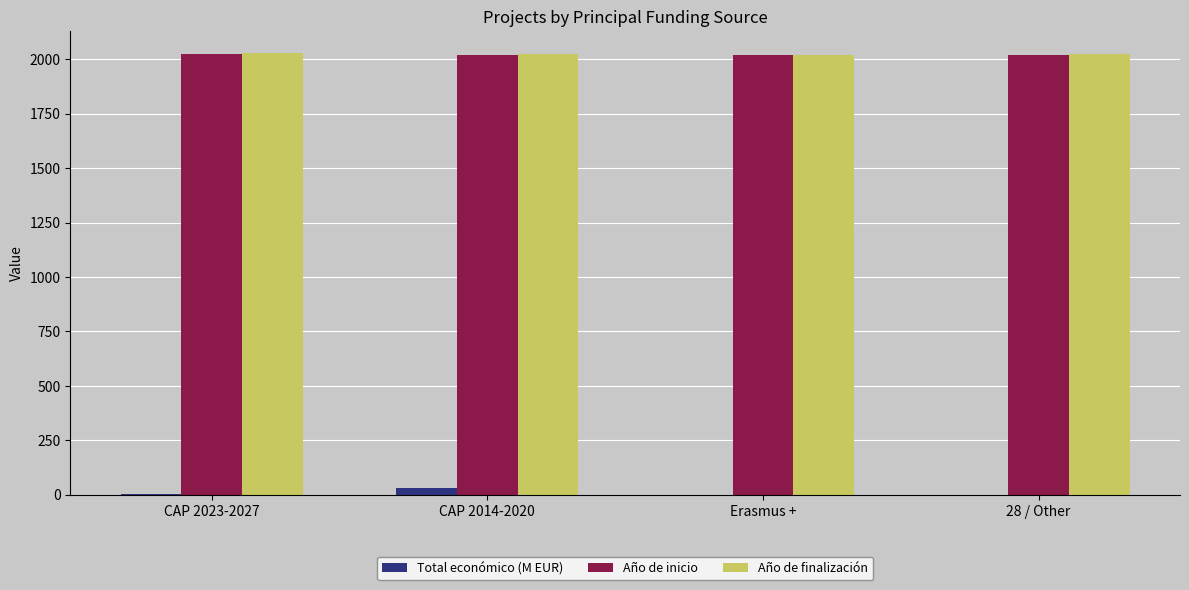

True or false: Año de finalización has a value of 2799.5 at CAP 2014-2020.

False